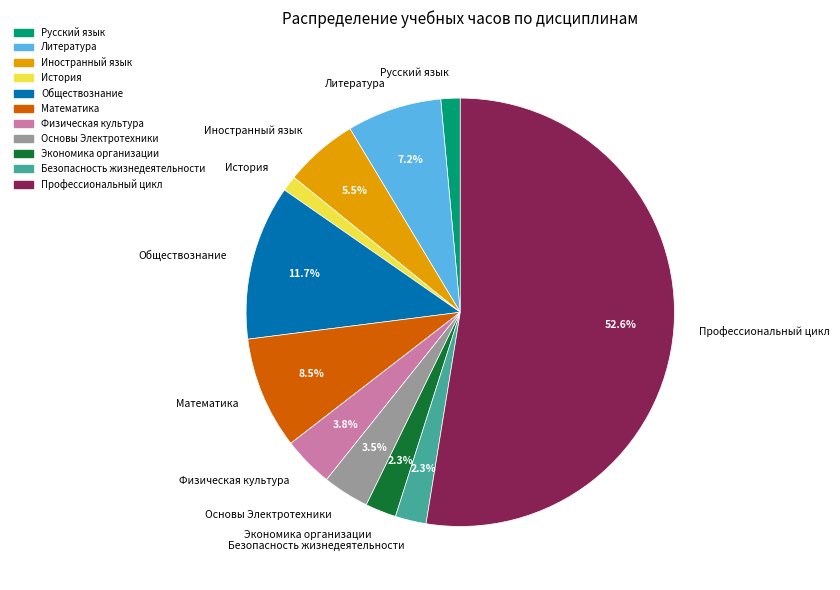

Combined, do Обществознание and Экономика организации account for over 50%?

No